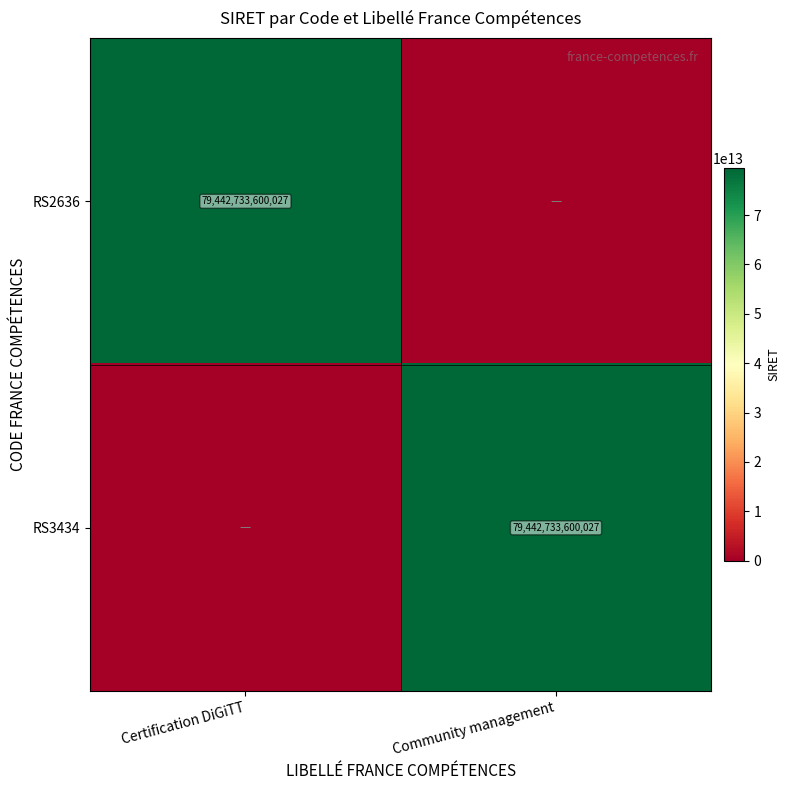

The RS3434 series shows 79442733600027 at Community management. True or false?

True